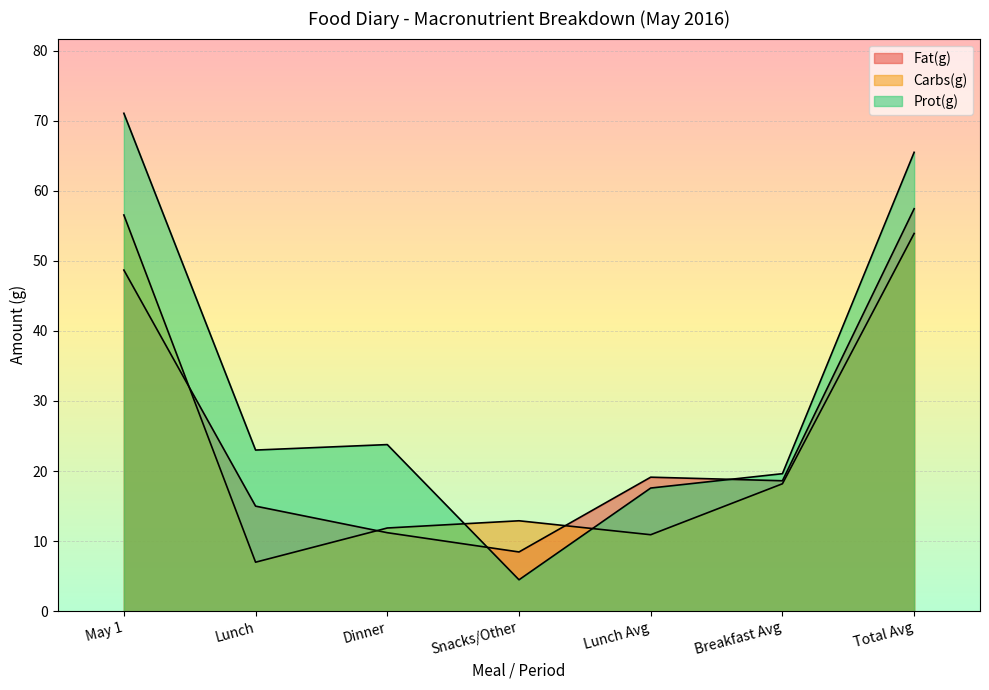

Which series has the largest total across all categories?

Prot(g)